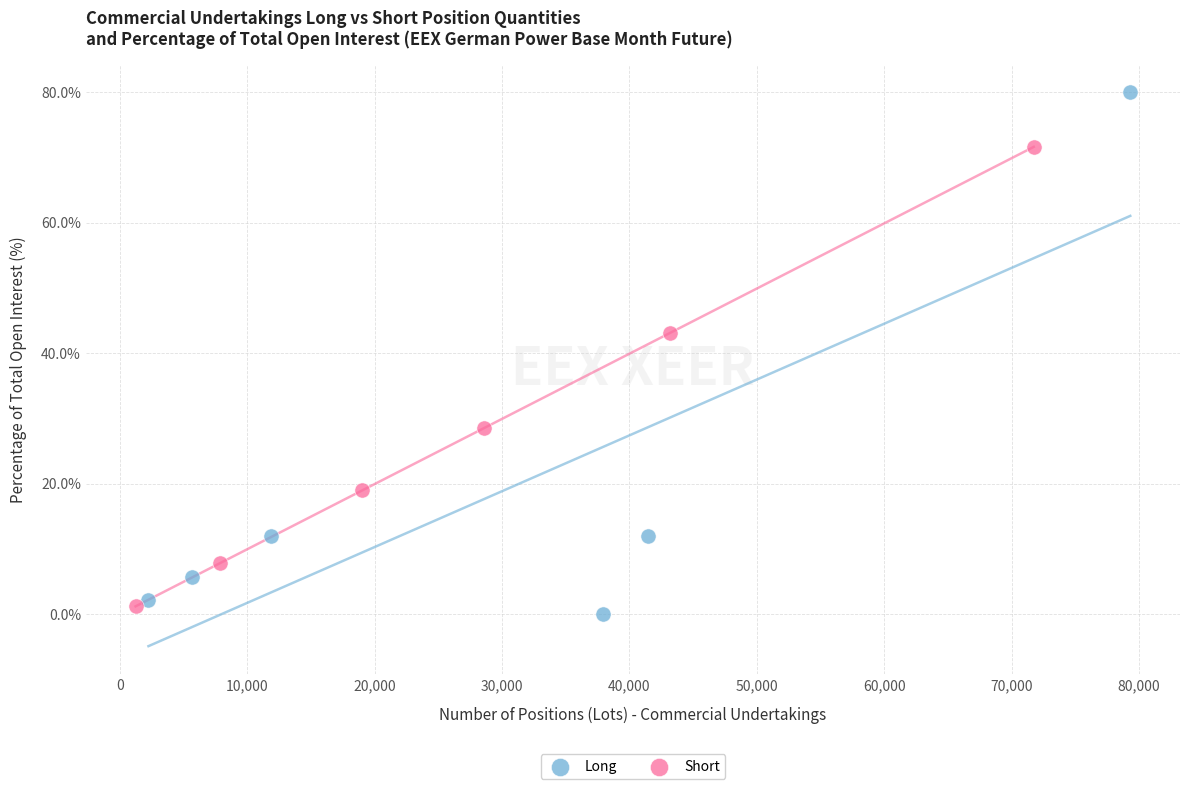

What are all the series names shown in the legend?

Long, Short